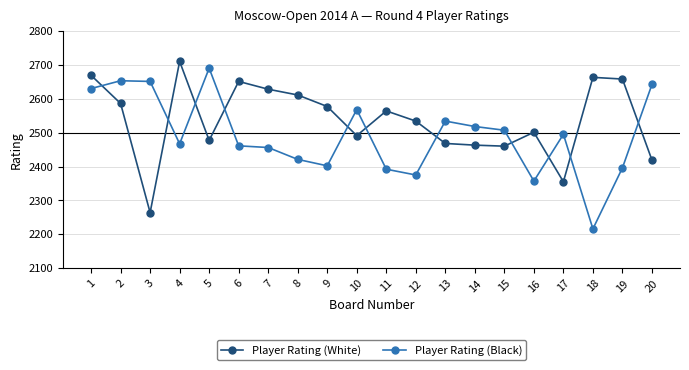

What are all the series names shown in the legend?

Player Rating (White), Player Rating (Black)